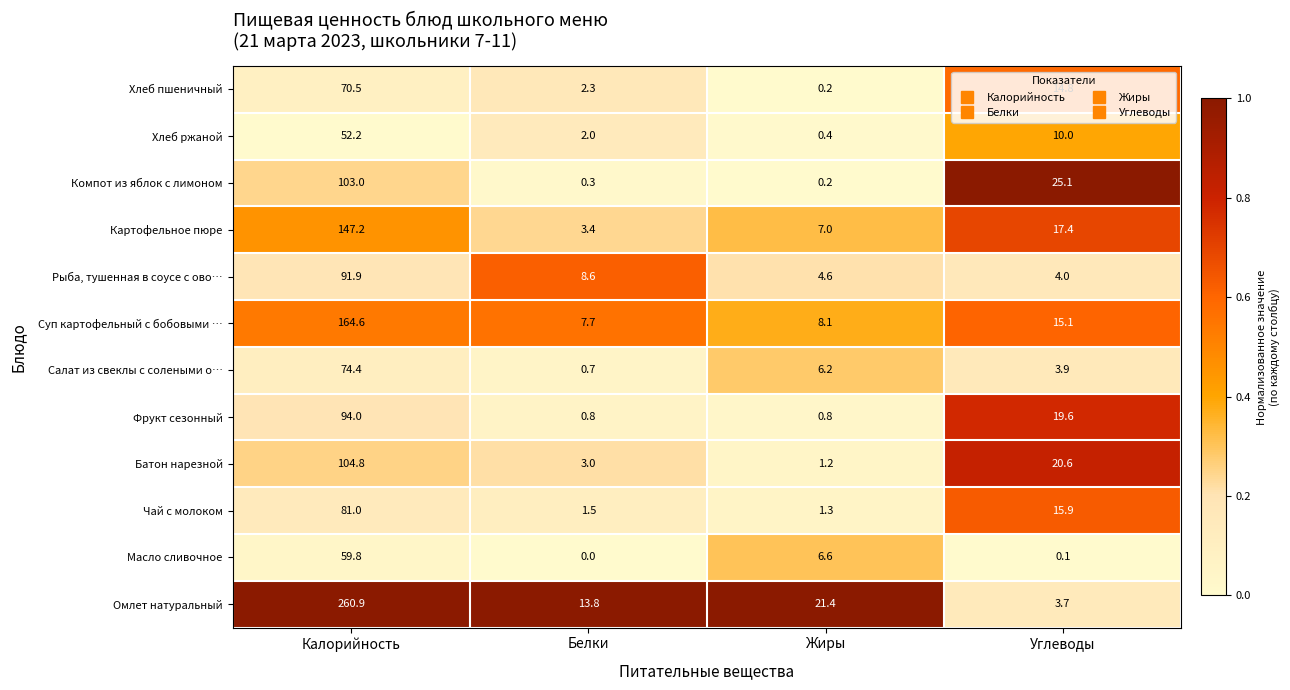

Rank the series at Углеводы from highest to lowest value.

Компот из яблок с лимоном, Батон нарезной, Фрукт сезонный, Картофельное пюре, Чай с молоком, Суп картофельный с бобовыми …, Хлеб пшеничный, Хлеб ржаной, Рыба, тушенная в соусе с ово…, Салат из свеклы с солеными о…, Омлет натуральный, Масло сливочное